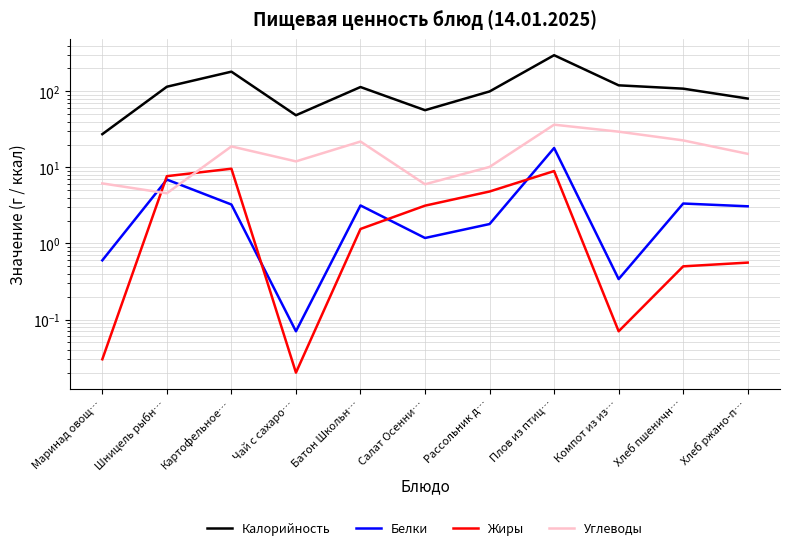

What is the sum of all Белки values?

41.8